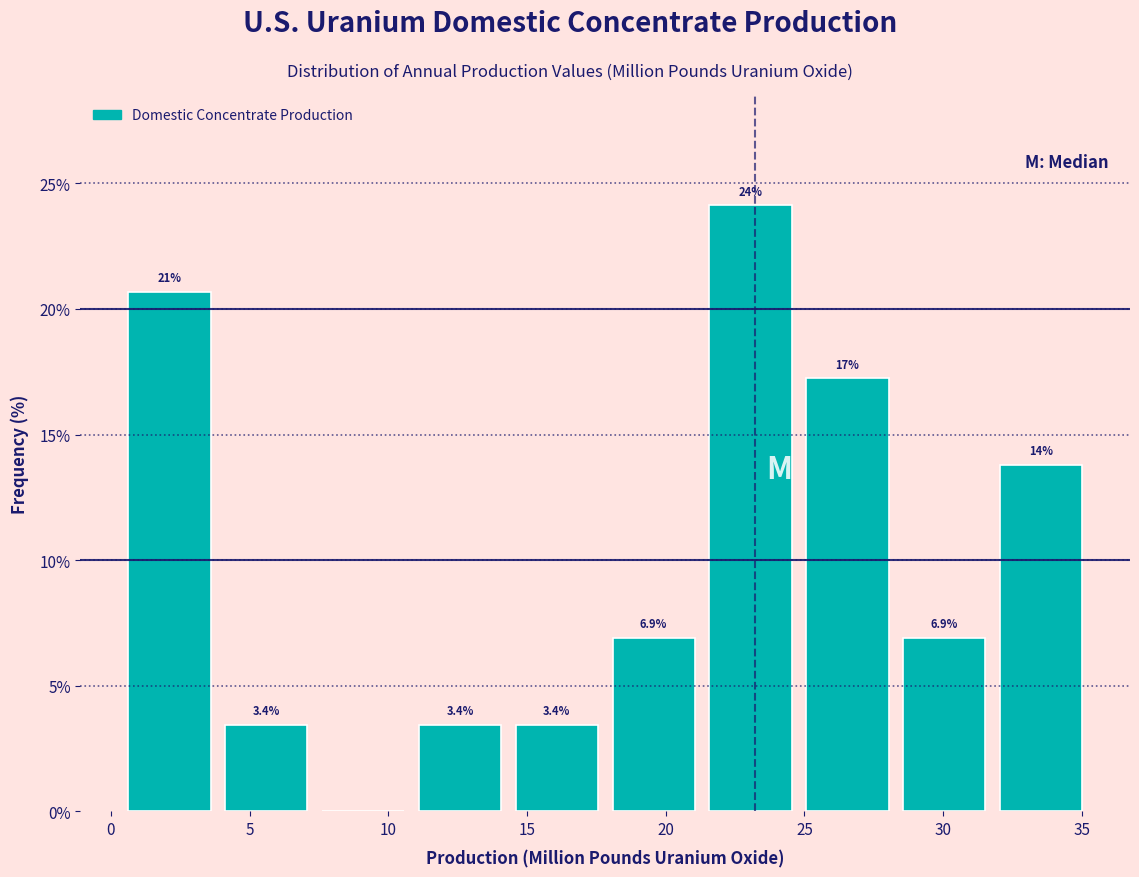

Over which range of the x-axis is the bar tallest?

21.5 to 25.0